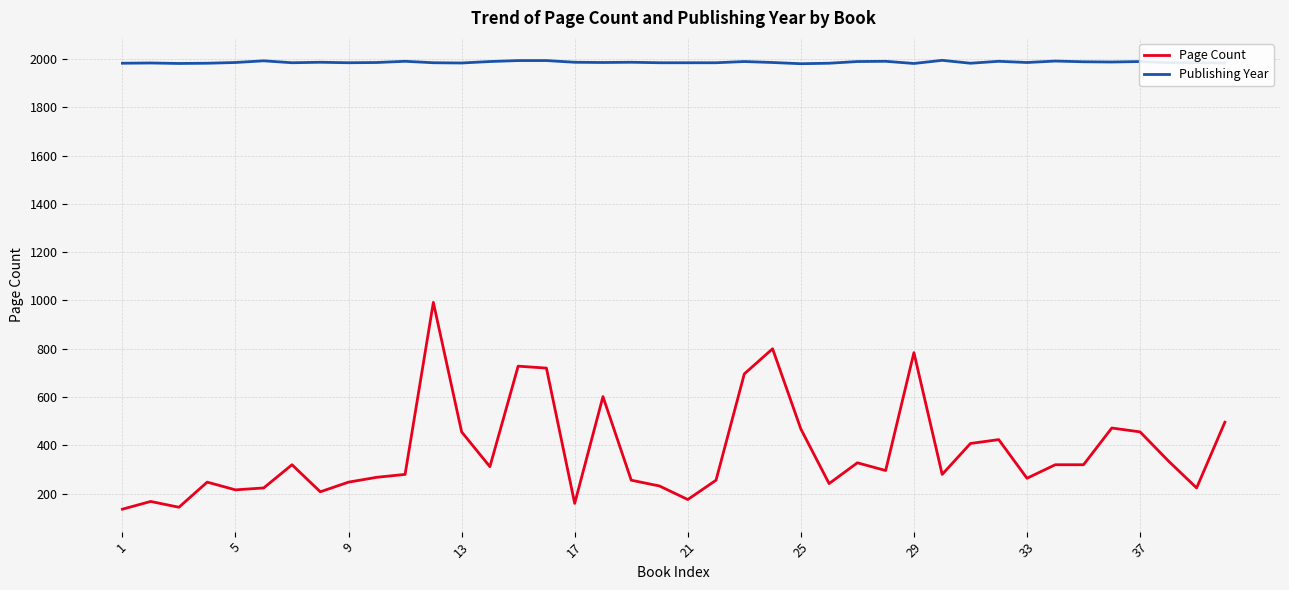

Count the number of data series in this chart.

2